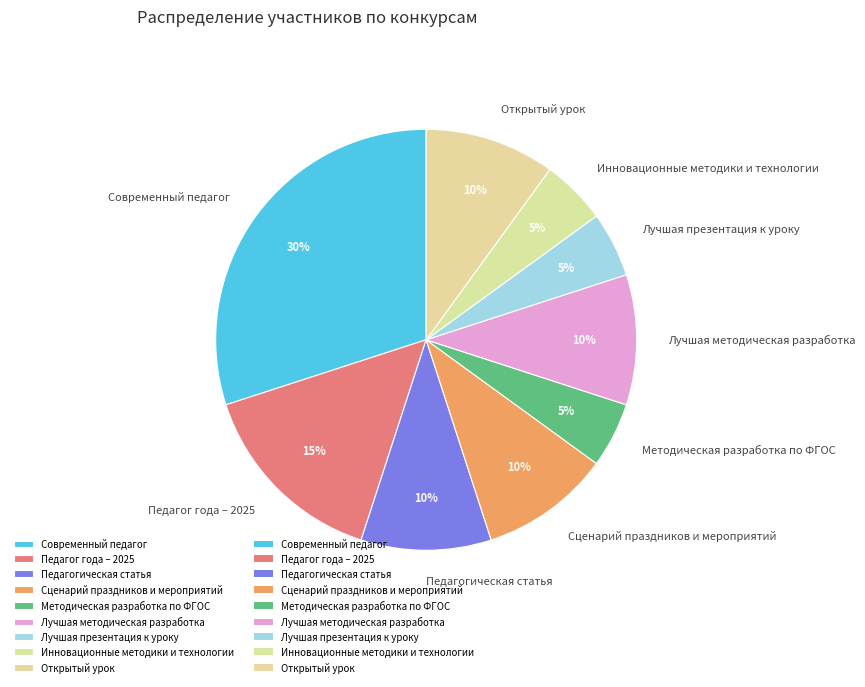

What percentage is the Лучшая презентация к уроку slice, to the nearest percent?

5%